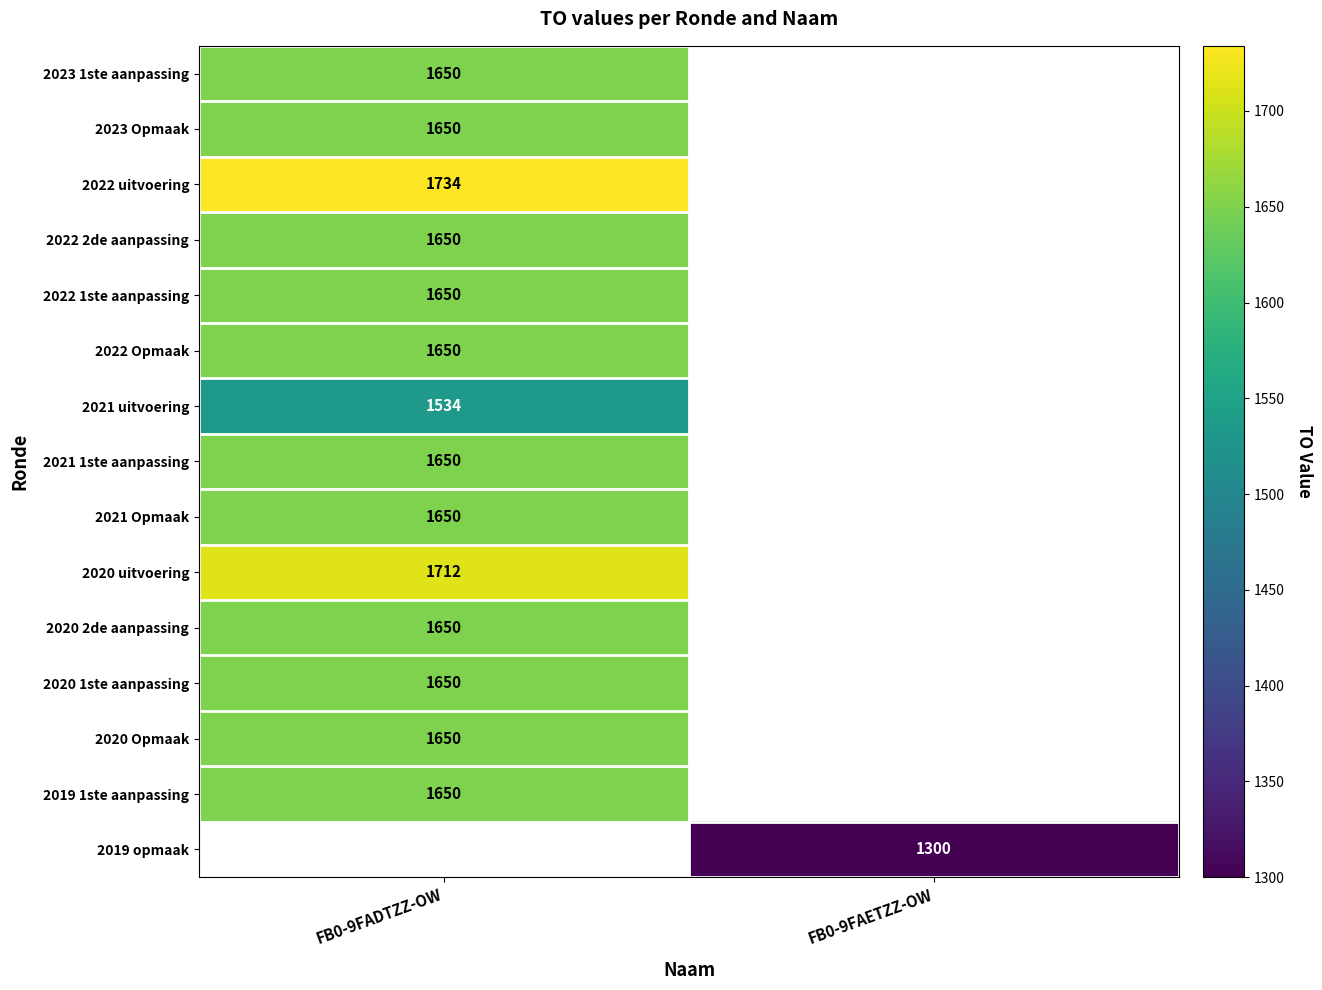

True or false: 2021 Opmaak has a value of 2187 at FB0-9FADTZZ-OW.

False